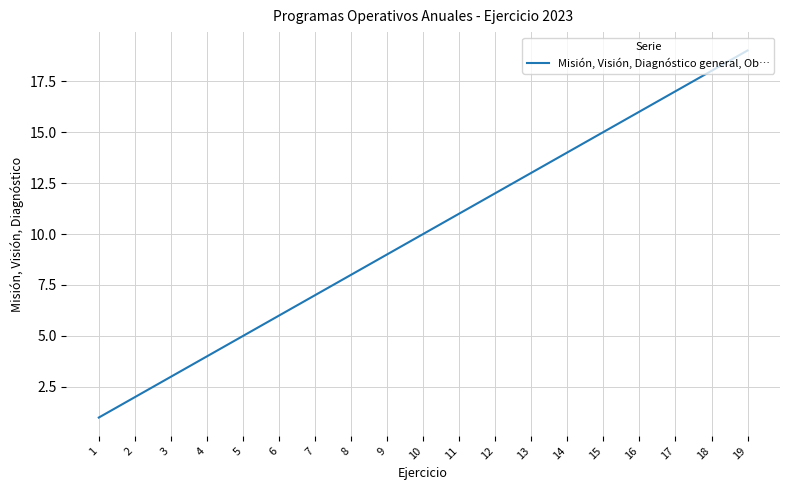

Rank the categories by value from highest to lowest.

19, 18, 17, 16, 15, 14, 13, 12, 11, 10, 9, 8, 7, 6, 5, 4, 3, 2, 1